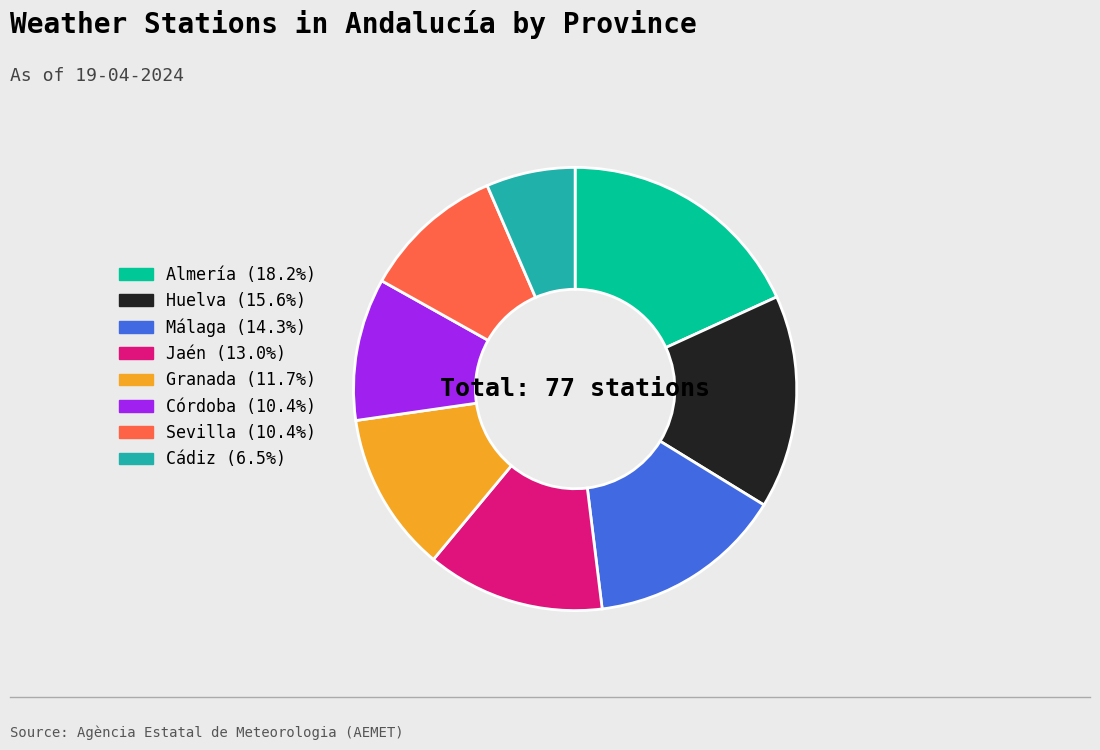

What is the ratio of the value at Cádiz to the value at Sevilla?

0.6